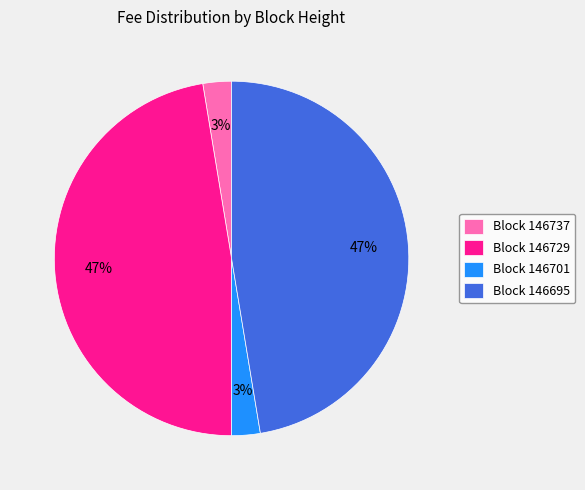

Is it true that Block 146737 is 3% of the pie?

True